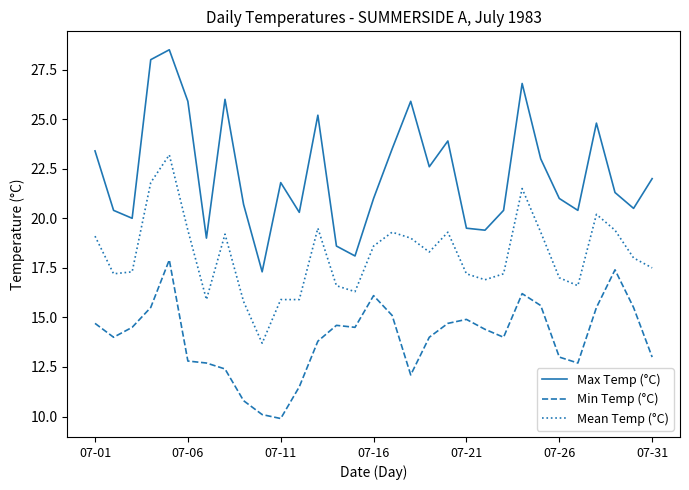

How many distinct data groups are displayed?

3